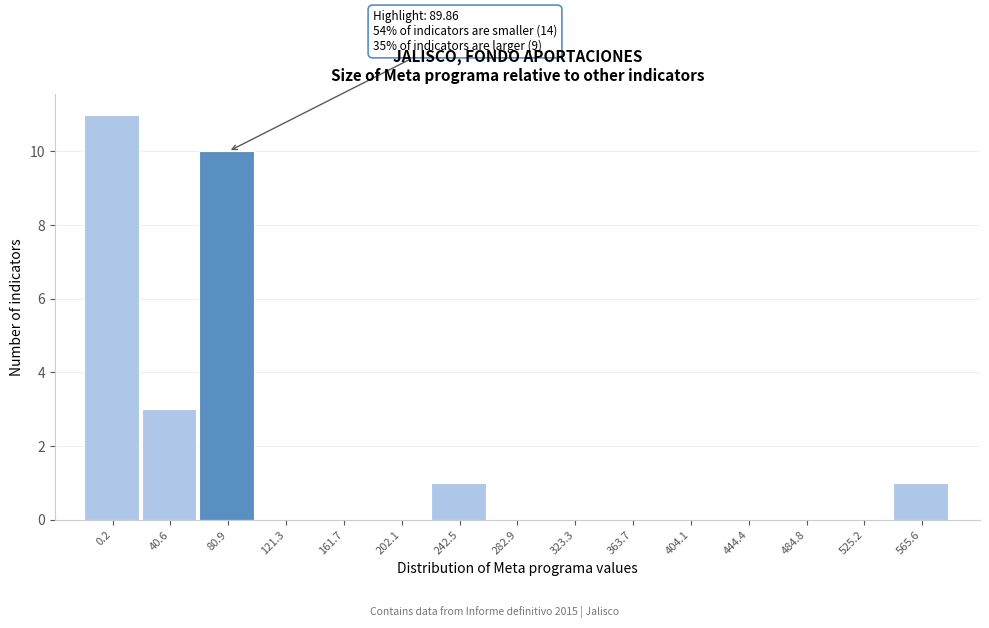

Reading left to right, list all the values displayed in this chart.

0.2=11	40.6=3	80.9=10	121.3=0	161.7=0	202.1=0	242.5=1	282.9=0	323.3=0	363.7=0	404.1=0	444.4=0	484.8=0	525.2=0	565.6=1